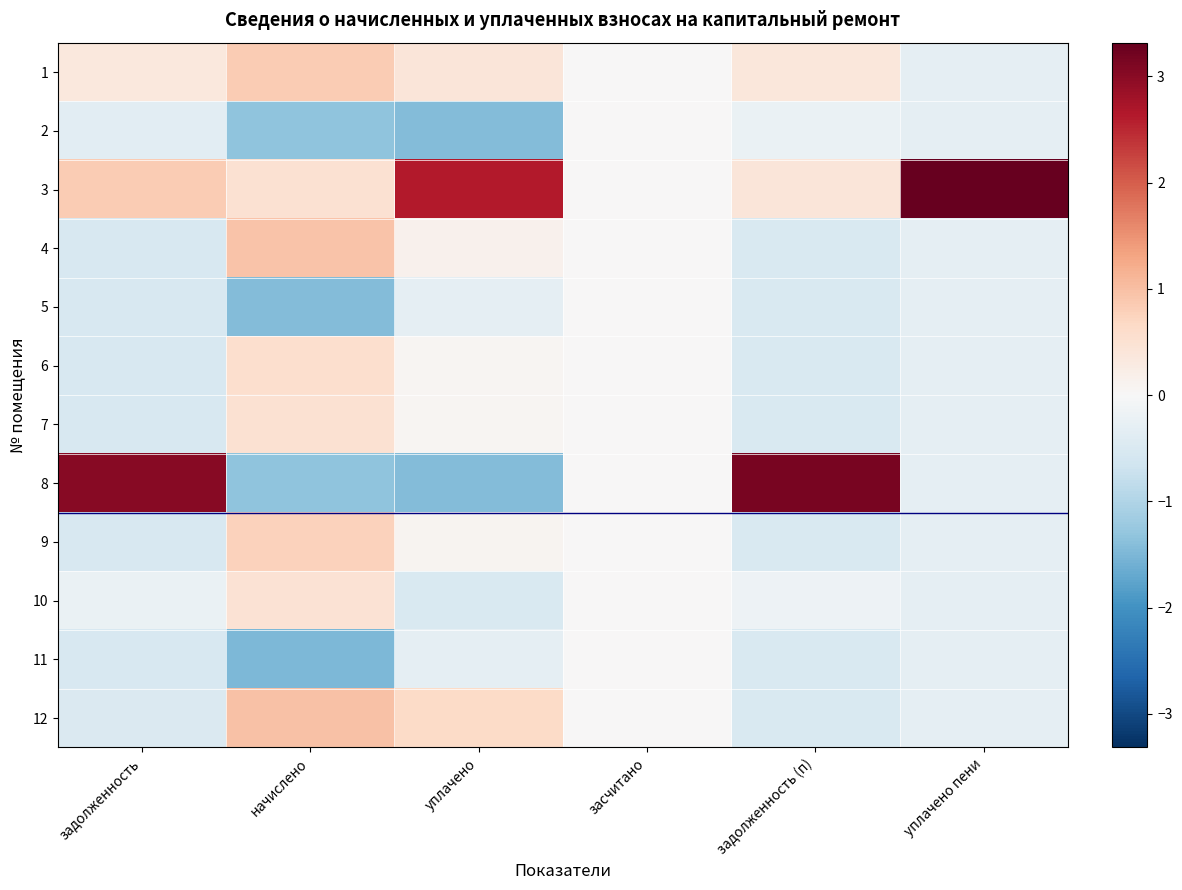

Reading left to right, extract all data points from this chart.

1: задолженность=0.4	начислено=0.8	уплачено=0.4	засчитано=0.0	задолженность (п)=0.4	уплачено пени=-0.3
2: задолженность=-0.3	начислено=-1.3	уплачено=-1.4	засчитано=0.0	задолженность (п)=-0.2	уплачено пени=-0.3
3: задолженность=0.8	начислено=0.5	уплачено=2.6	засчитано=0.0	задолженность (п)=0.4	уплачено пени=3.3
4: задолженность=-0.5	начислено=0.9	уплачено=0.1	засчитано=0.0	задолженность (п)=-0.5	уплачено пени=-0.3
5: задолженность=-0.5	начислено=-1.4	уплачено=-0.3	засчитано=0.0	задолженность (п)=-0.5	уплачено пени=-0.3
6: задолженность=-0.5	начислено=0.6	уплачено=0.1	засчитано=0.0	задолженность (п)=-0.5	уплачено пени=-0.3
7: задолженность=-0.5	начислено=0.5	уплачено=0.1	засчитано=0.0	задолженность (п)=-0.5	уплачено пени=-0.3
8: задолженность=3.0	начислено=-1.3	уплачено=-1.4	засчитано=0.0	задолженность (п)=3.1	уплачено пени=-0.3
9: задолженность=-0.5	начислено=0.8	уплачено=0.1	засчитано=0.0	задолженность (п)=-0.5	уплачено пени=-0.3
10: задолженность=-0.2	начислено=0.5	уплачено=-0.5	засчитано=0.0	задолженность (п)=-0.2	уплачено пени=-0.3
11: задолженность=-0.5	начислено=-1.5	уплачено=-0.3	засчитано=0.0	задолженность (п)=-0.5	уплачено пени=-0.3
12: задолженность=-0.5	начислено=1.0	уплачено=0.6	засчитано=0.0	задолженность (п)=-0.5	уплачено пени=-0.3